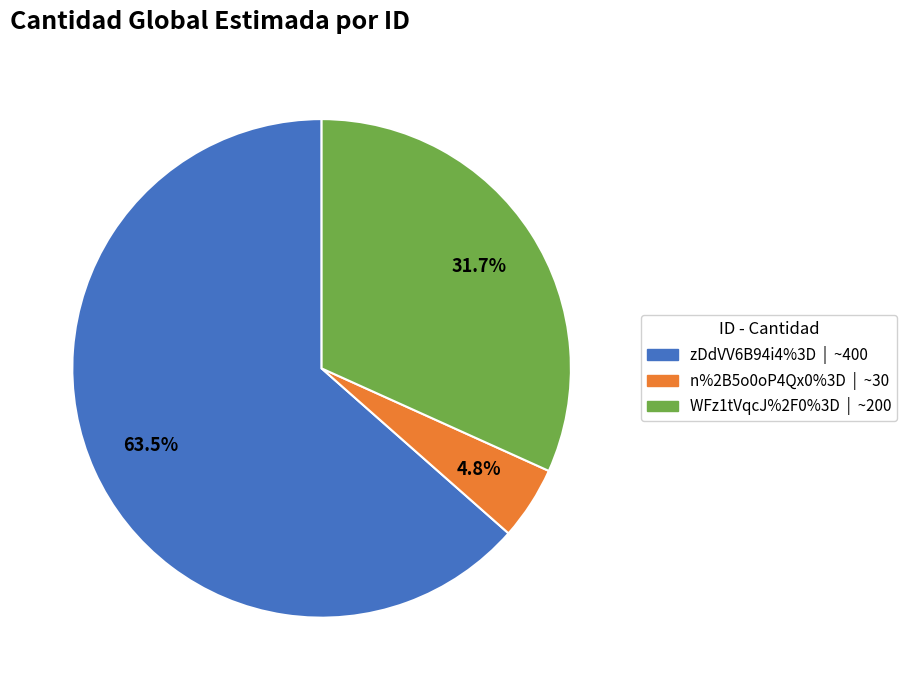

Does zDdVV6B94i4%3D represent more than half of the total?

Yes